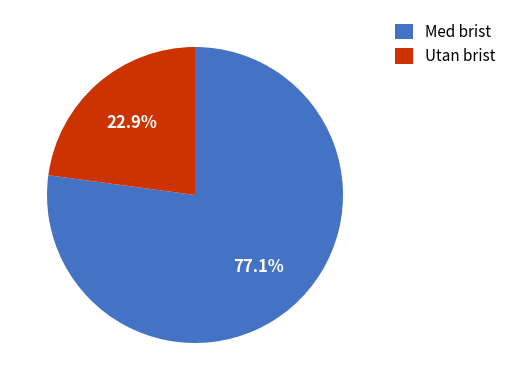

What is the smallest slice in the pie chart?

Utan brist